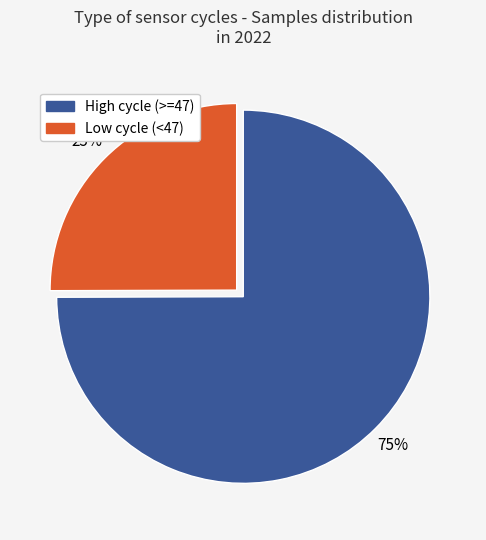

How many slices are in this pie chart?

2